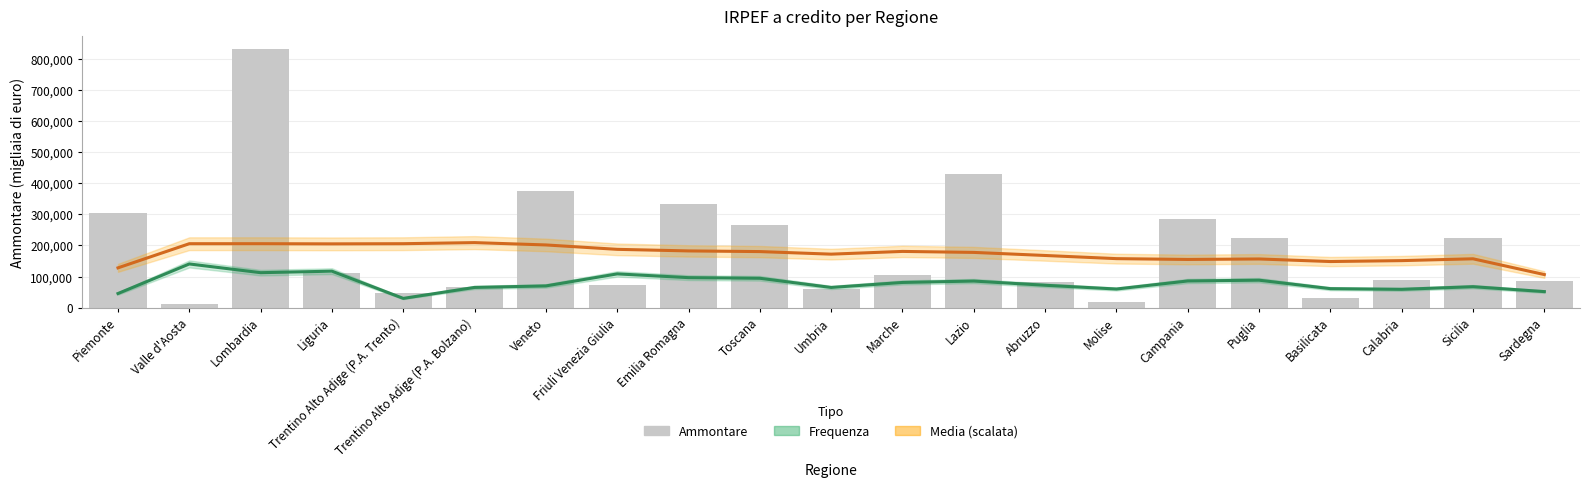

Which series has the largest total across all categories?

Ammontare